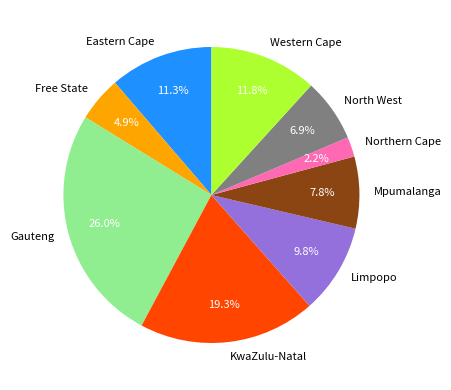

Does Gauteng represent more than half of the total?

No